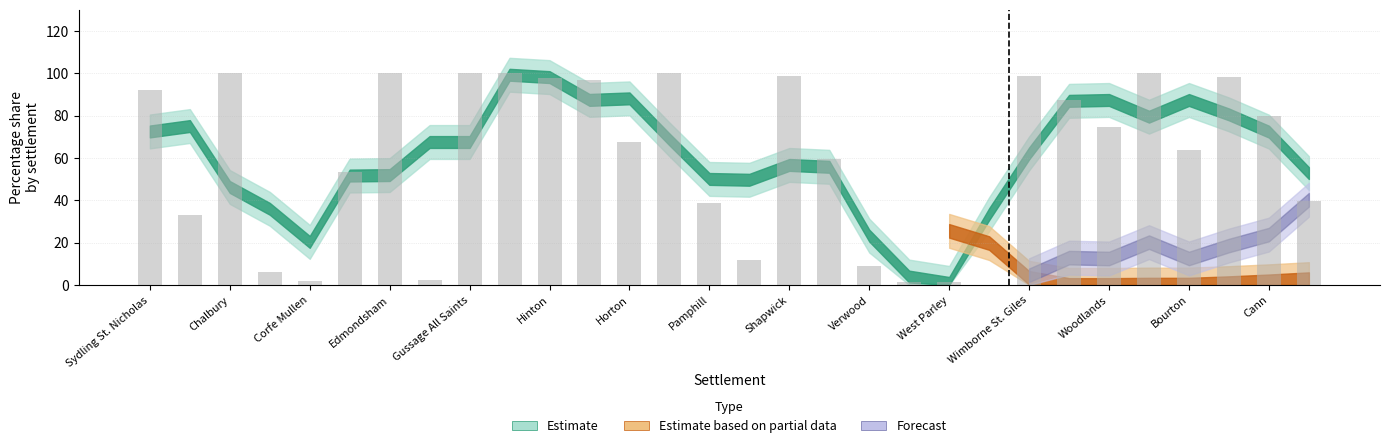

What is the sum of all values?

1813.3